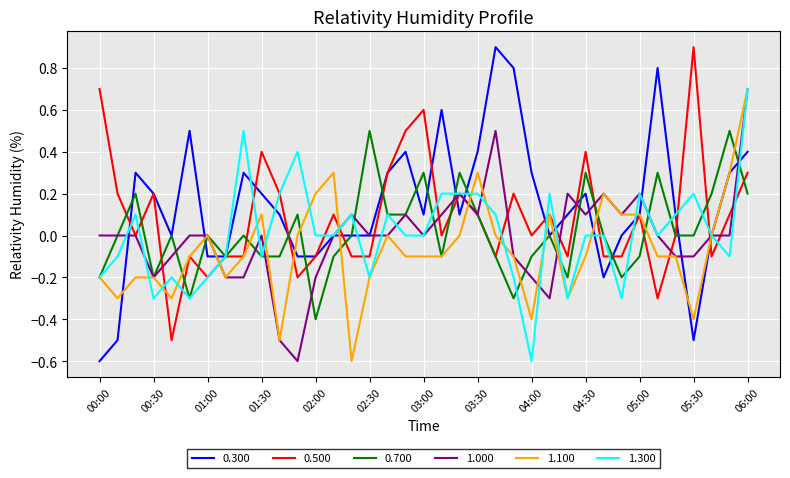

Which series has the largest range (max minus min)?

0.300